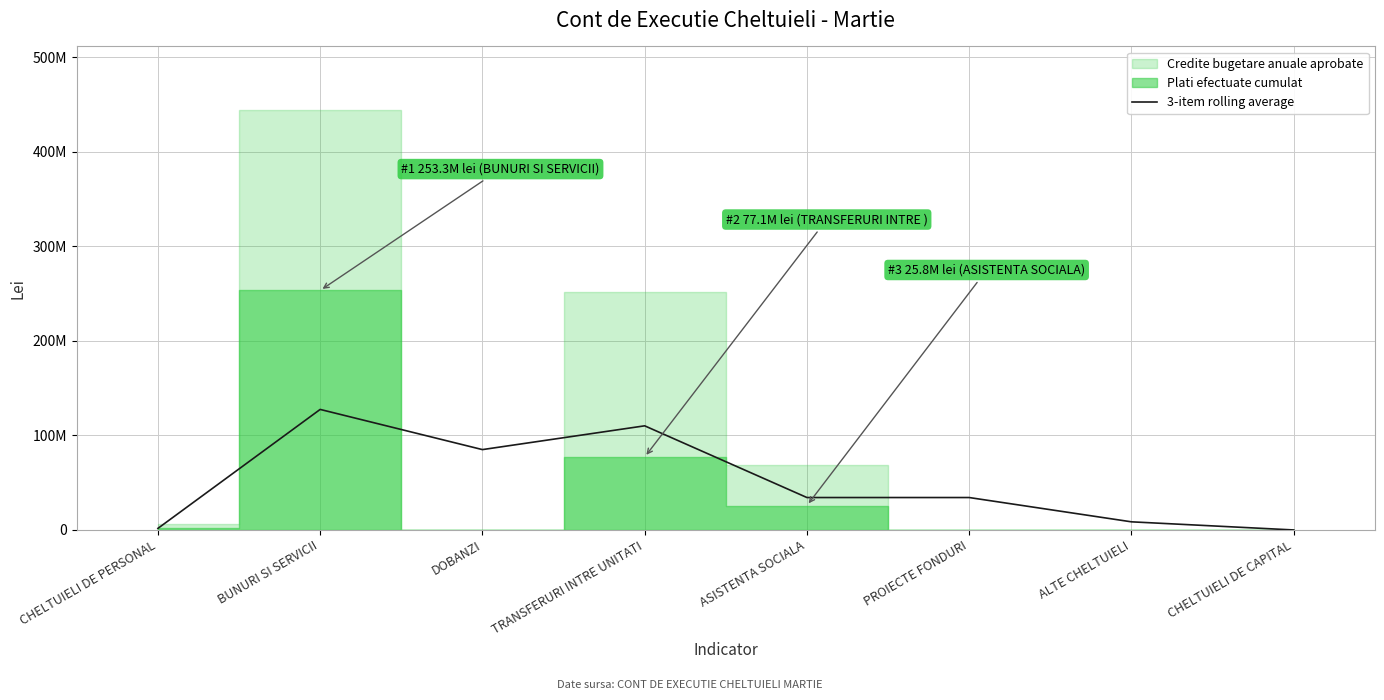

Where does the data first go above 34297062?

BUNURI SI SERVICII